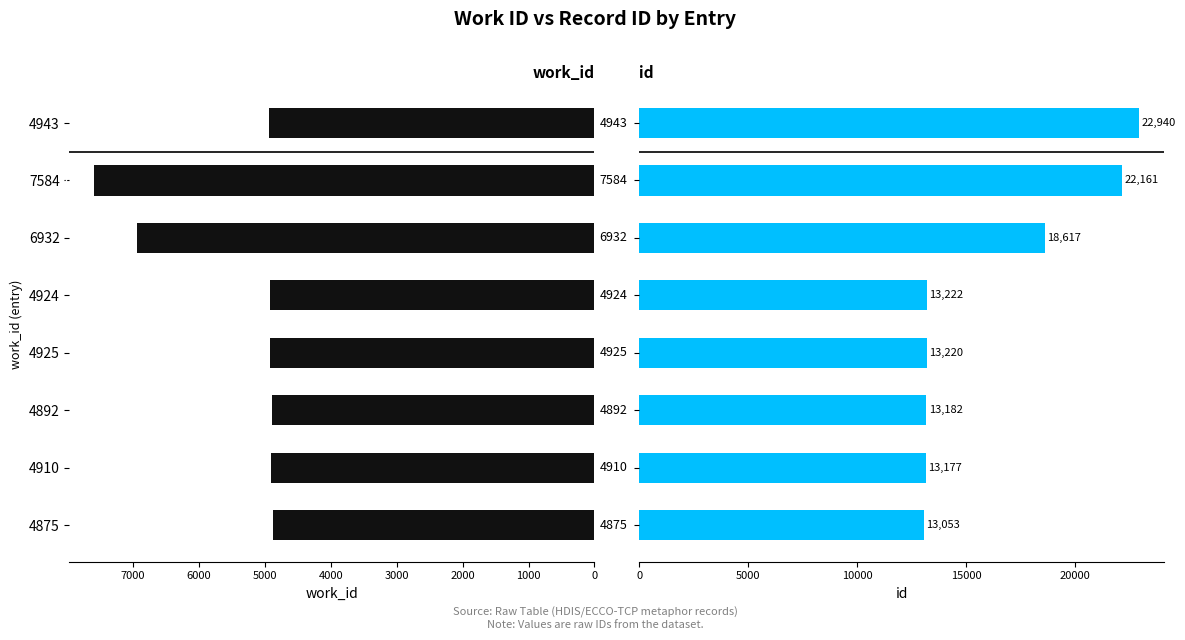

How many categories are shown in the chart?

8